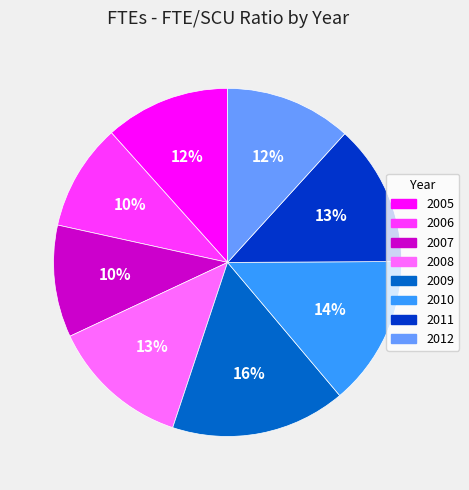

Combined, do 2006 and 2011 account for over 50%?

No